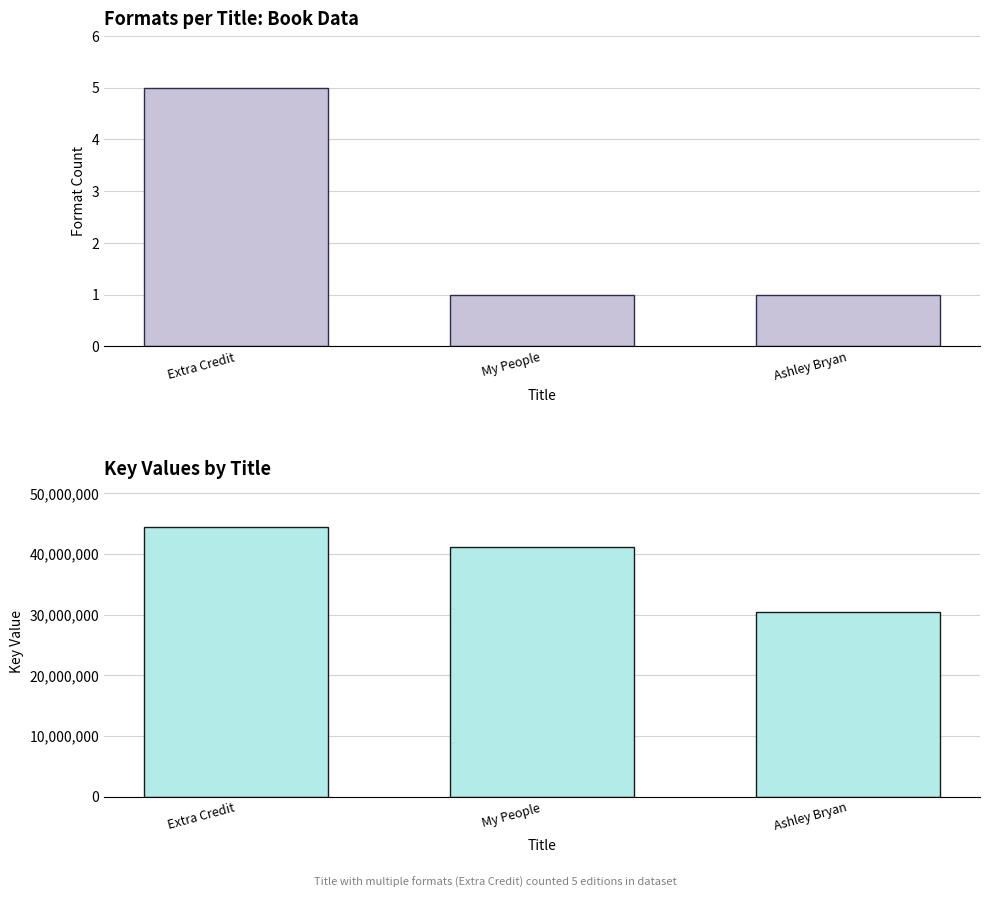

Does the chart contain stacked bars?

No